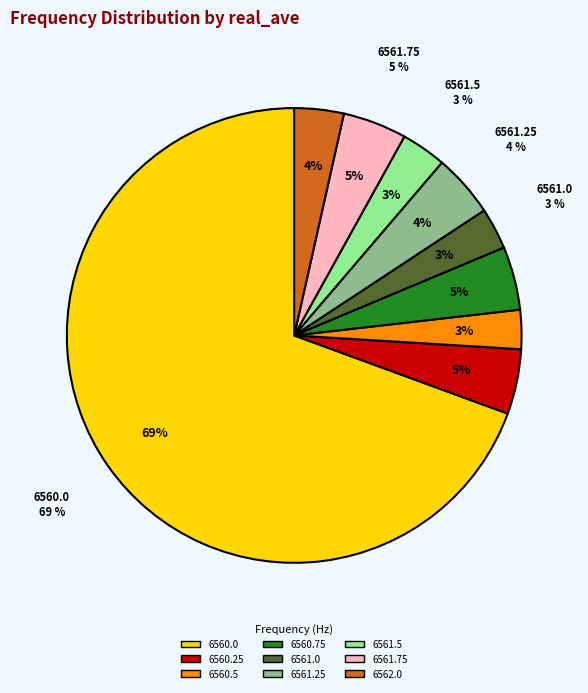

Does any single category account for the majority?

Yes